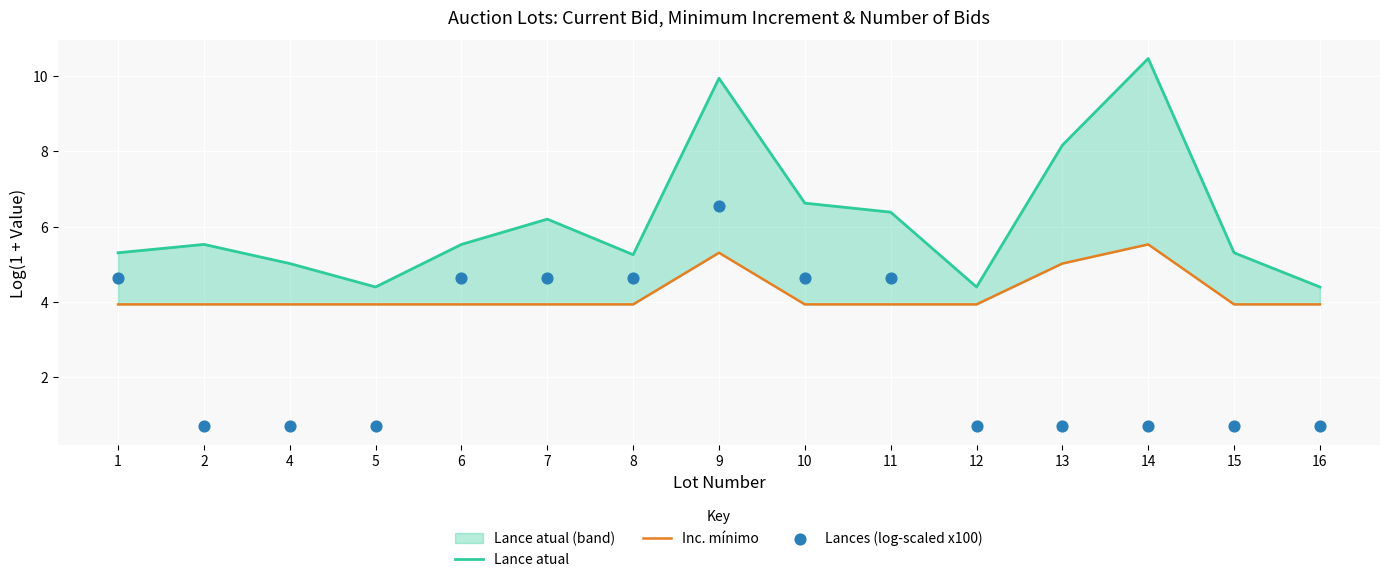

Is the value of Inc. mínimo at 14 greater than the value of Lances (log-scaled x100) at 8?

Yes